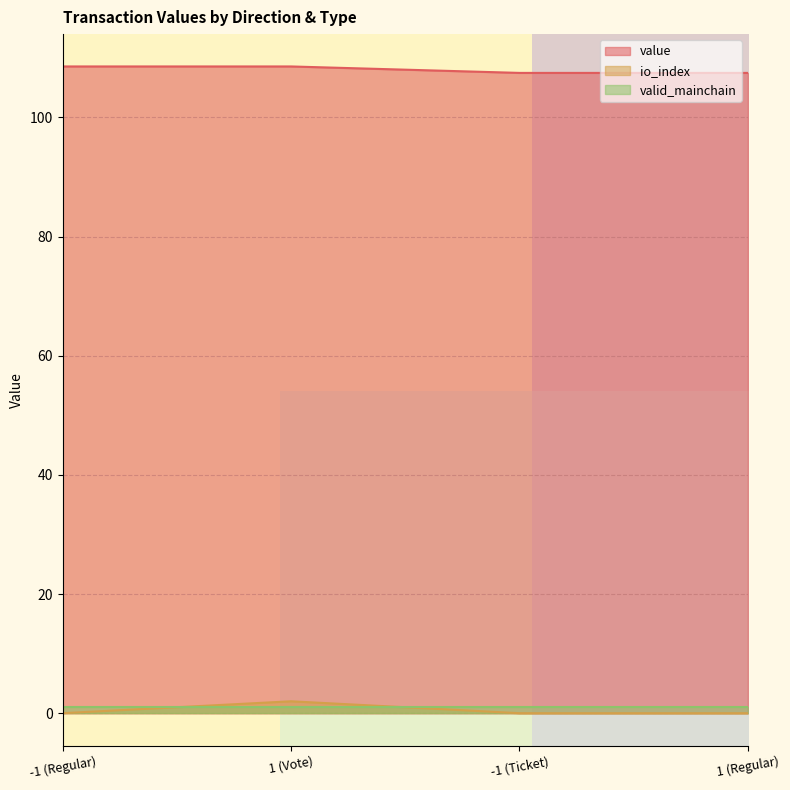

Is the value of value at 1 (Vote) greater than the value of io_index at 1 (Vote)?

Yes